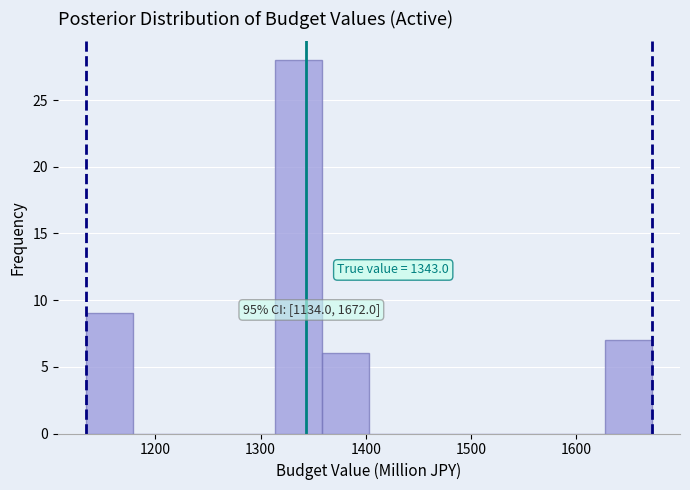

Over which range of the x-axis is the bar tallest?

1310 to 1360